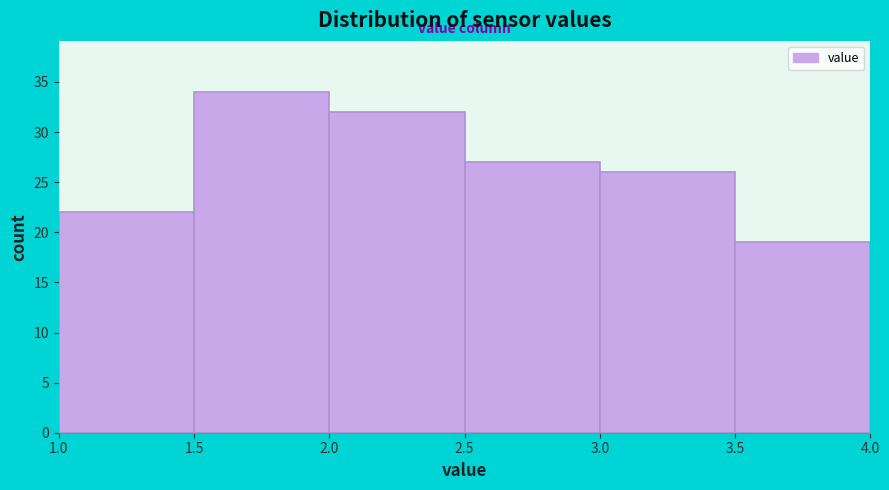

Reading left to right, transcribe this chart: for each bar, give the range it covers on the x-axis and its height. The values are not printed on the chart, so give them approximately, as read against the axis.

1.0 to 1.5: 22
1.5 to 2.0: 34
2.0 to 2.5: 32
2.5 to 3.0: 27
3.0 to 3.5: 26
3.5 to 4.0: 19